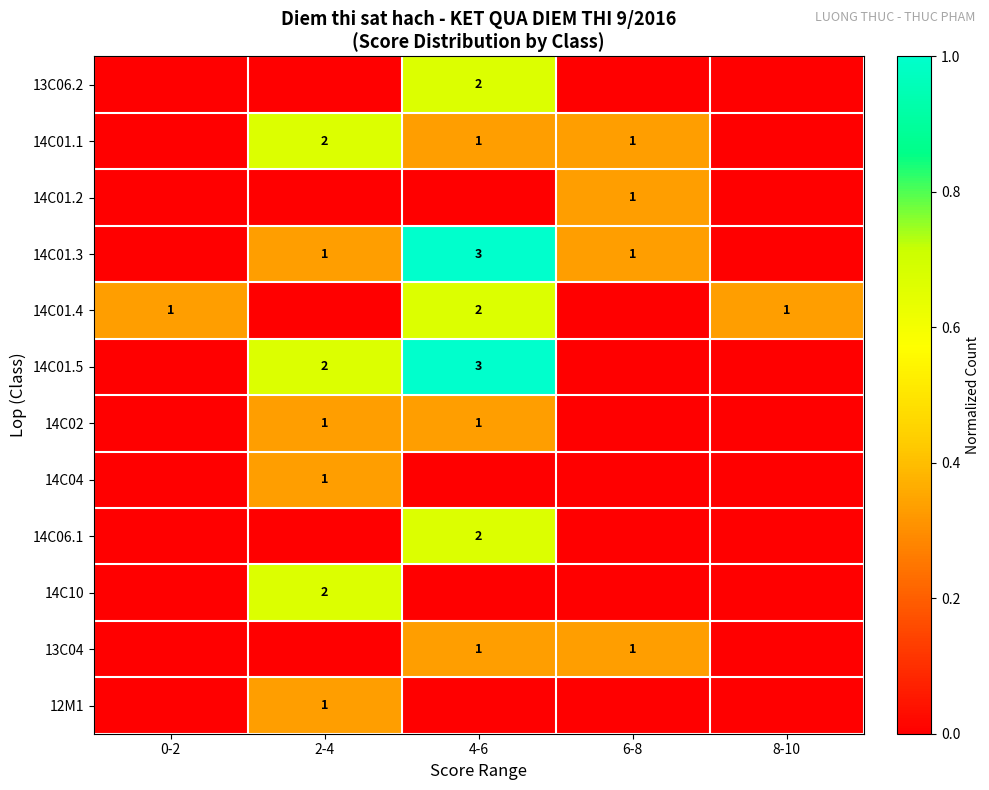

The value of 14C01.3 at 2-4 is 0.3. True or false?

True